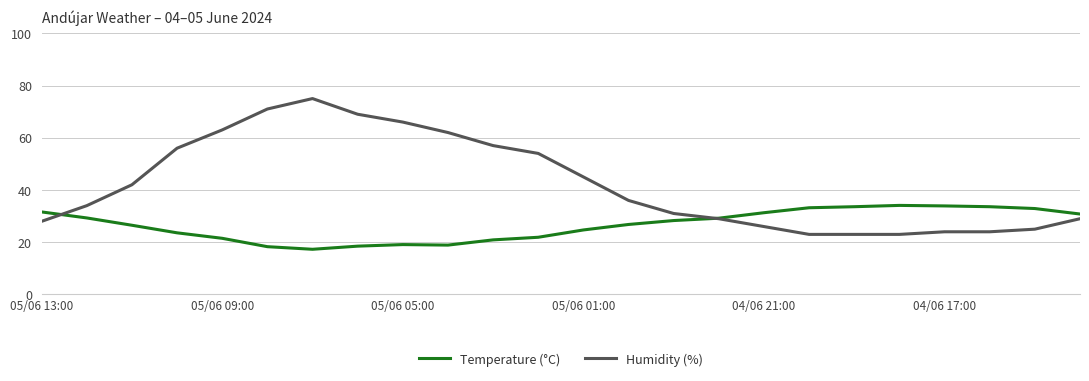

Which series has the widest spread of values?

Humidity (%)